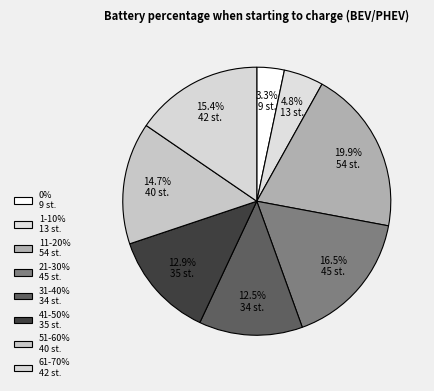

Which slice is the largest?

11-20%